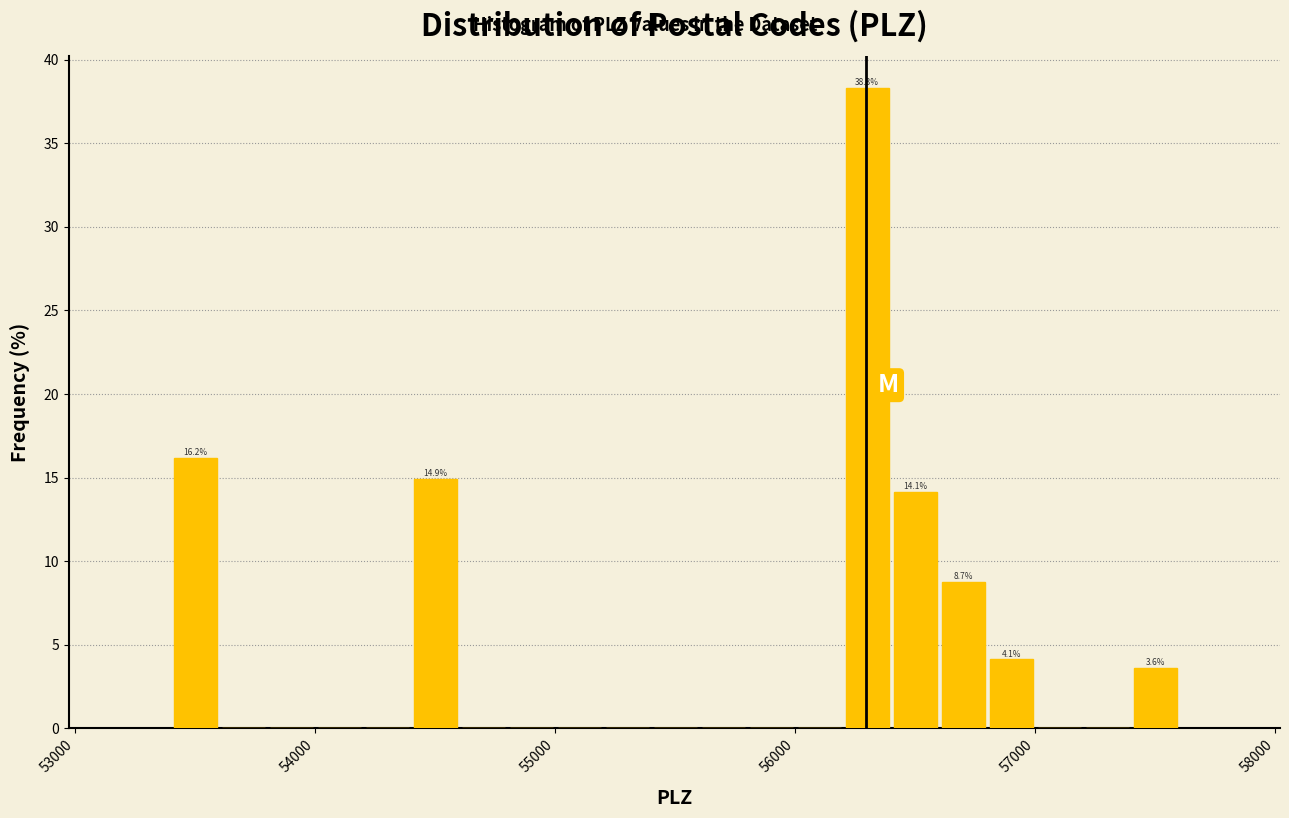

Around what value on the x-axis is the tallest bar? Give the approximate position of its centre, as read against the axis.

56300